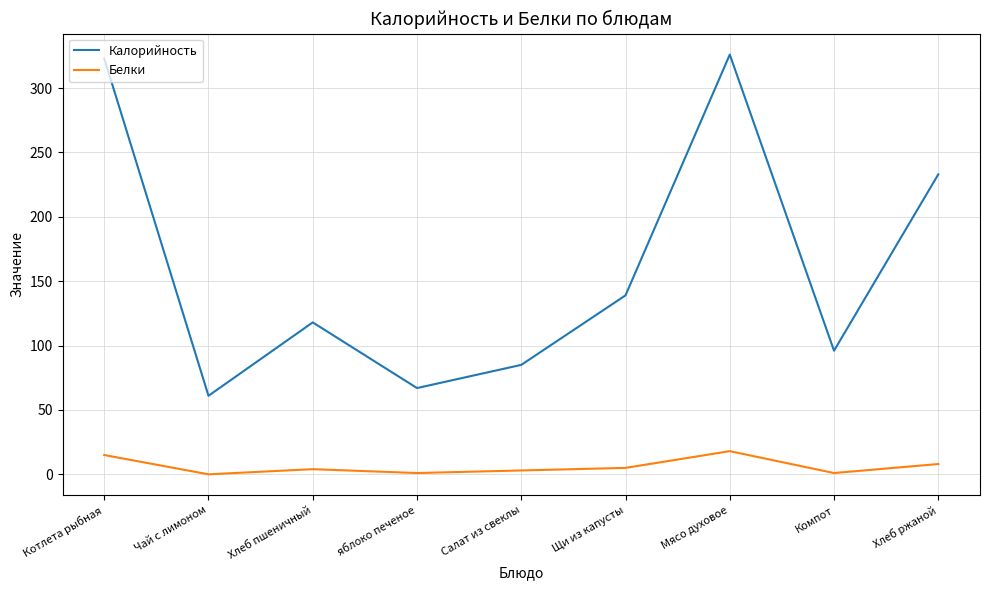

Is the value of Белки at Щи из капусты greater than the value of Калорийность at Щи из капусты?

No